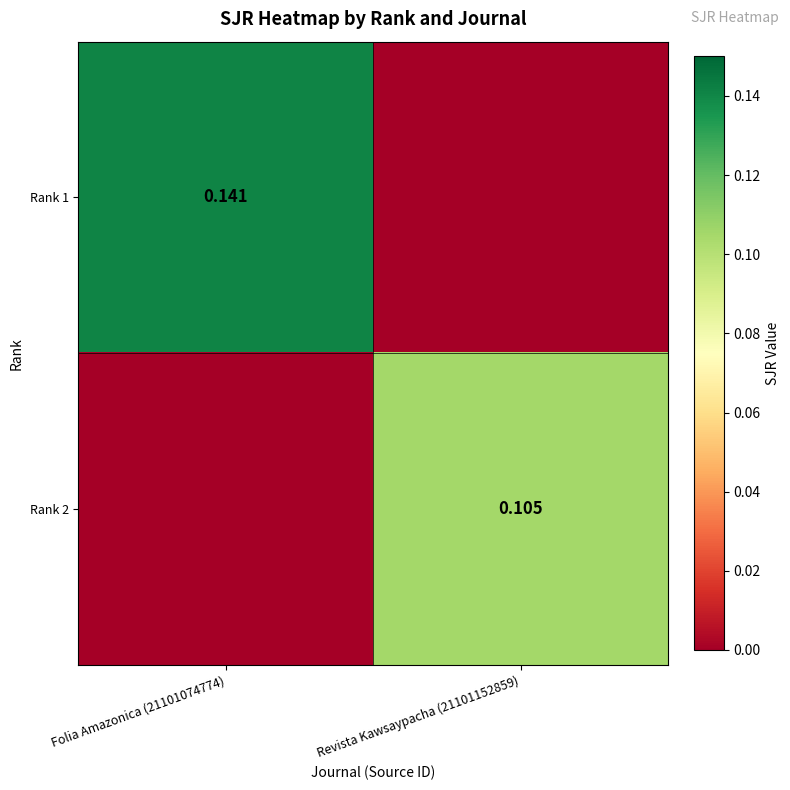

Is the value of Rank 1 at Folia Amazonica (21101074774) greater than the value of Rank 2 at Revista Kawsaypacha (21101152859)?

Yes